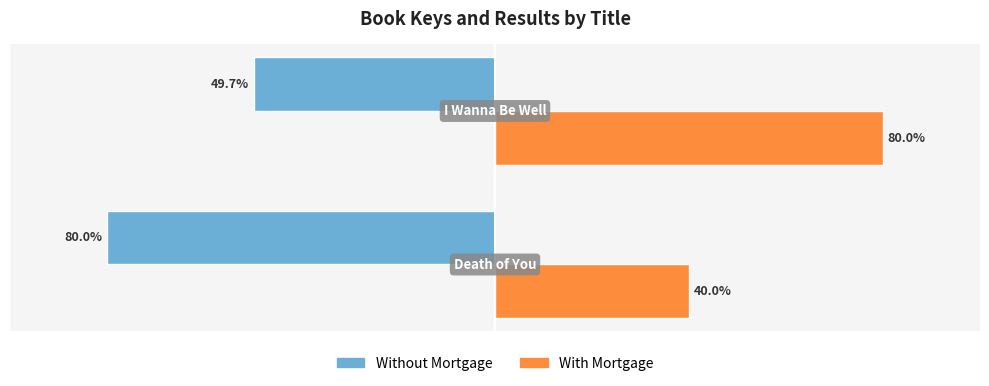

Which series has the largest total across all categories?

With Mortgage